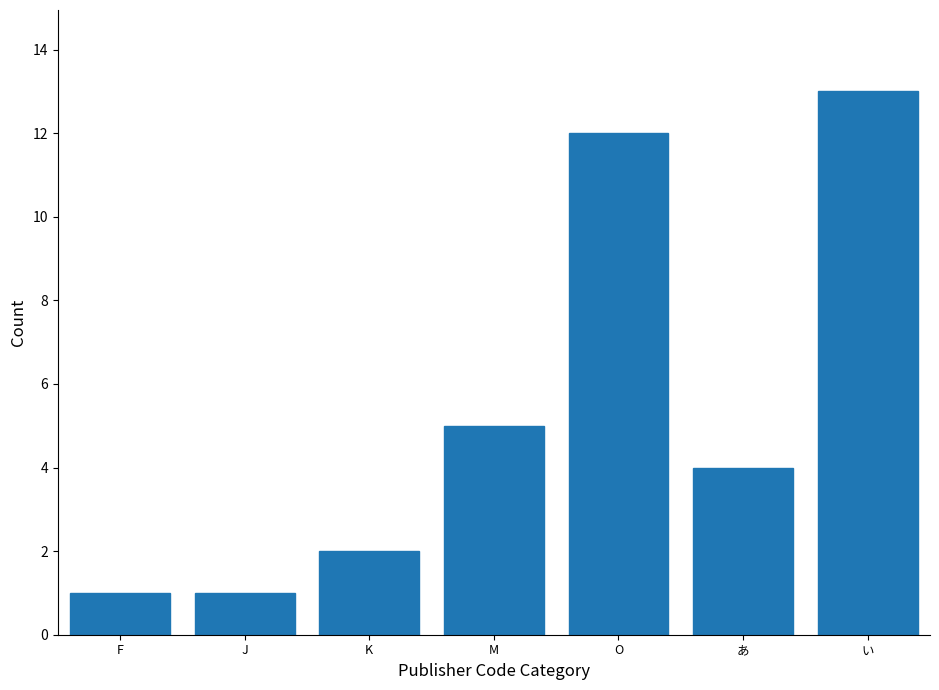

Reading left to right, list all the values displayed in this chart.

1	1	2	5	12	4	13